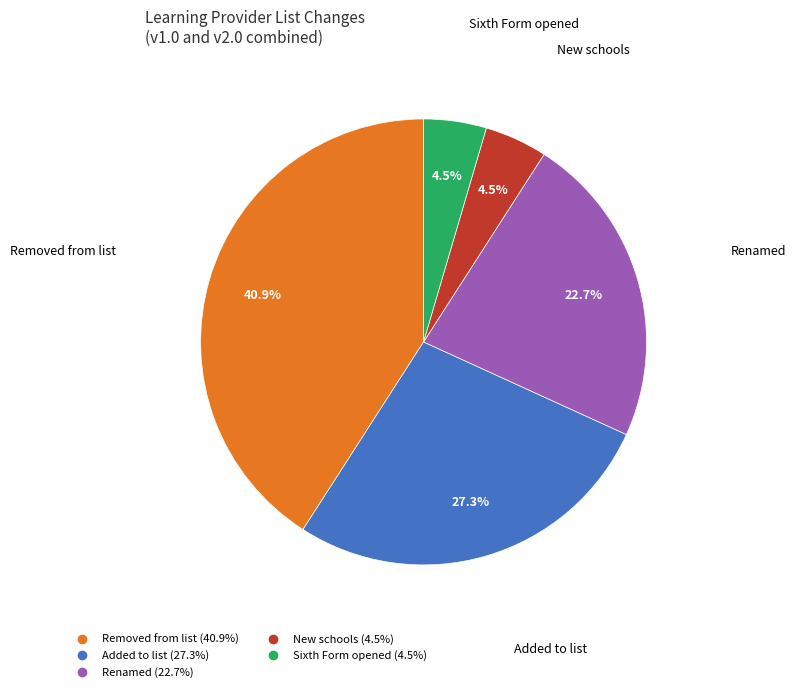

What percentage is NOT represented by Removed from list?

59.1%